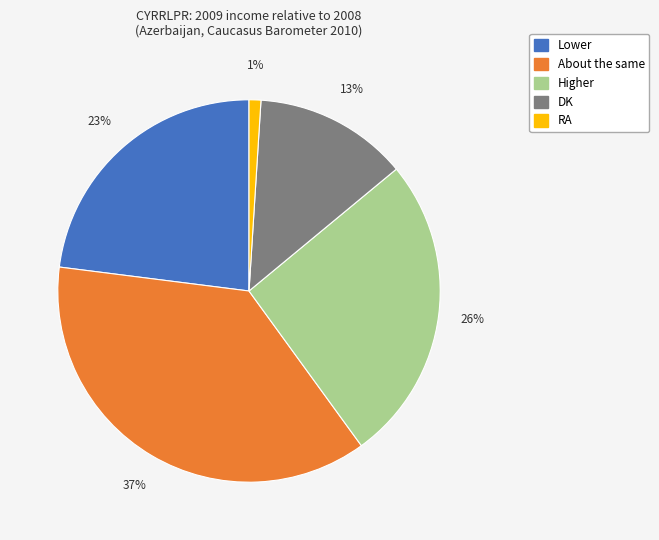

Which slice is the largest?

About the same